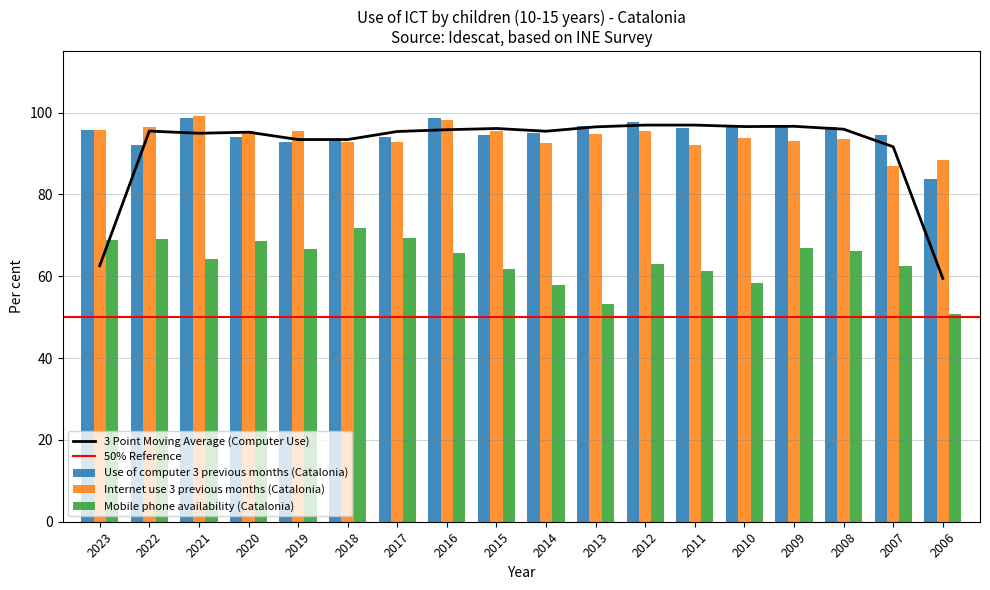

What is the average value of the Mobile phone availability (Catalonia) series?

63.7